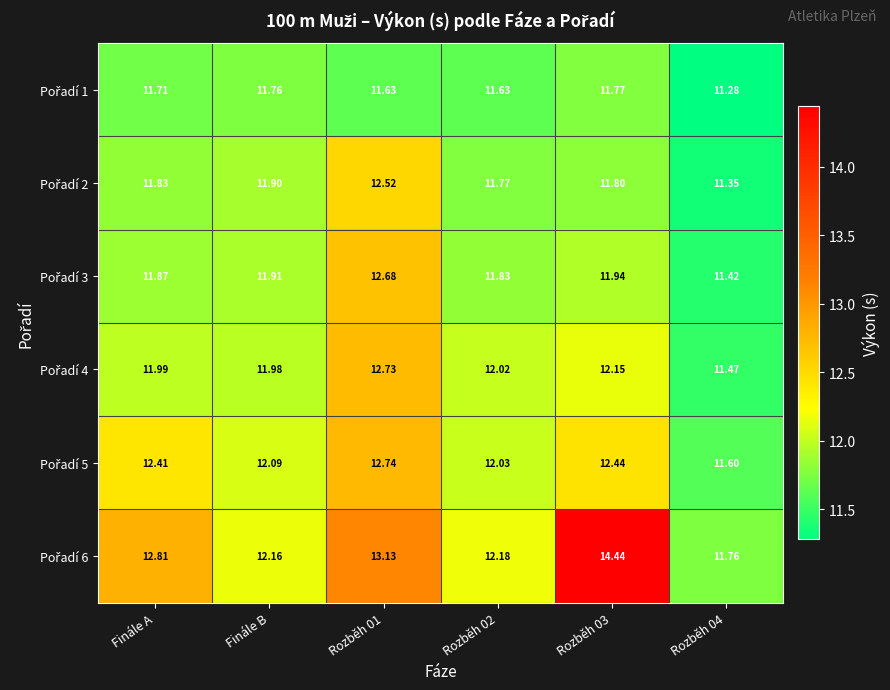

Count the number of categories in the chart.

6